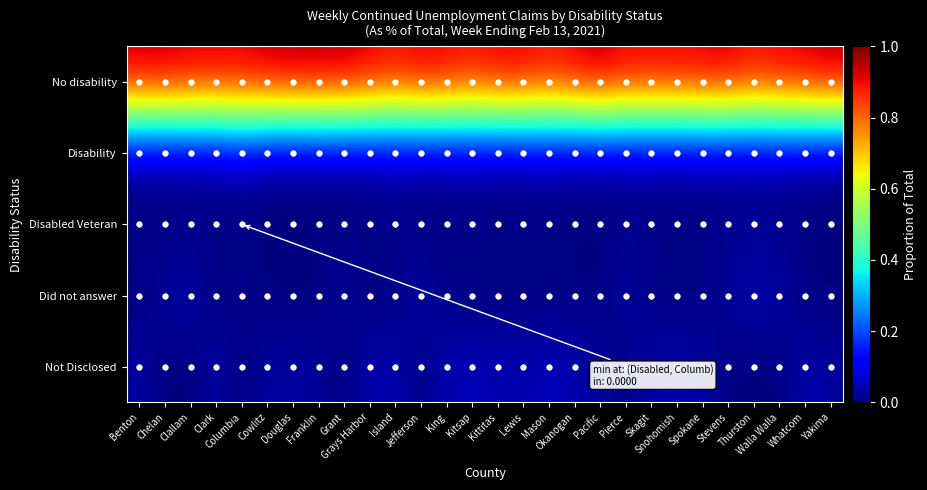

Rank the series by their maximum value, from lowest to highest.

Disabled Veteran, Did not answer, Disability, Not Disclosed, No disability